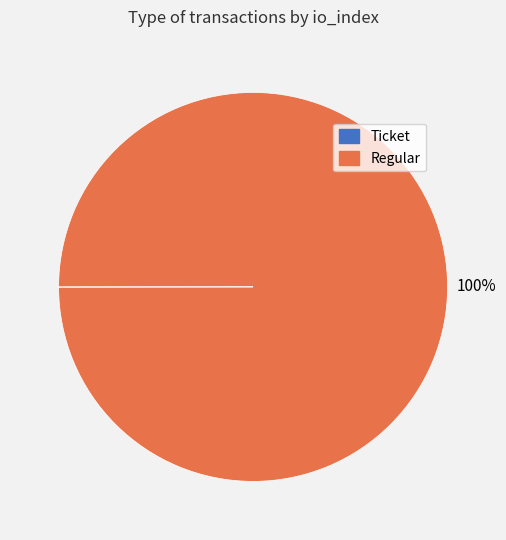

To the nearest percent, what is the difference between the largest and smallest slice percentages?

100%